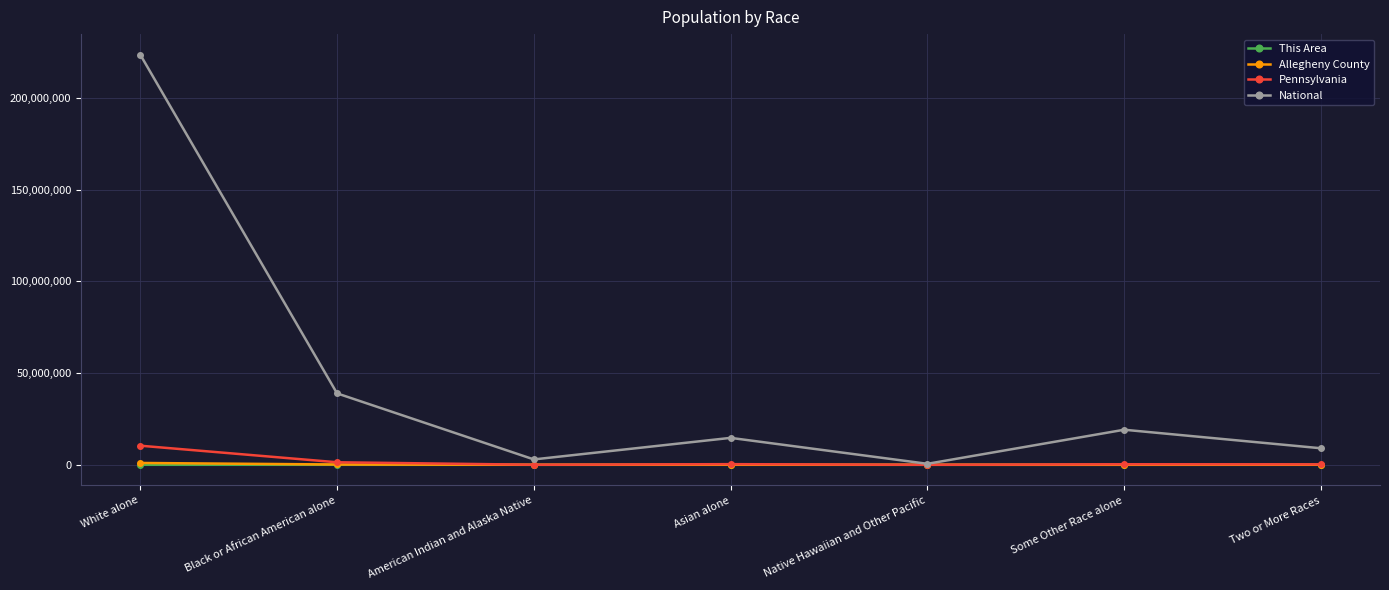

How many data points in National are less than 14674252?

3